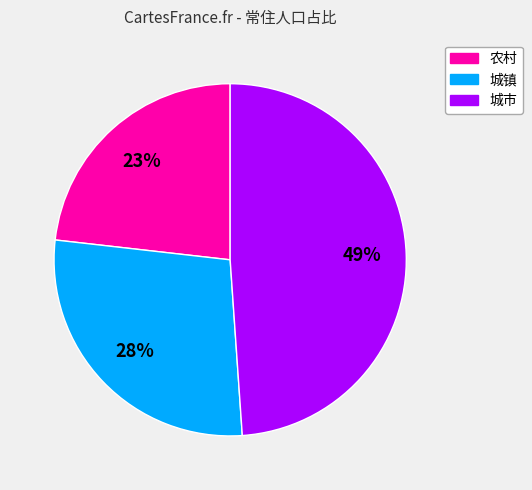

Is there any slice that represents more than half of the pie?

No